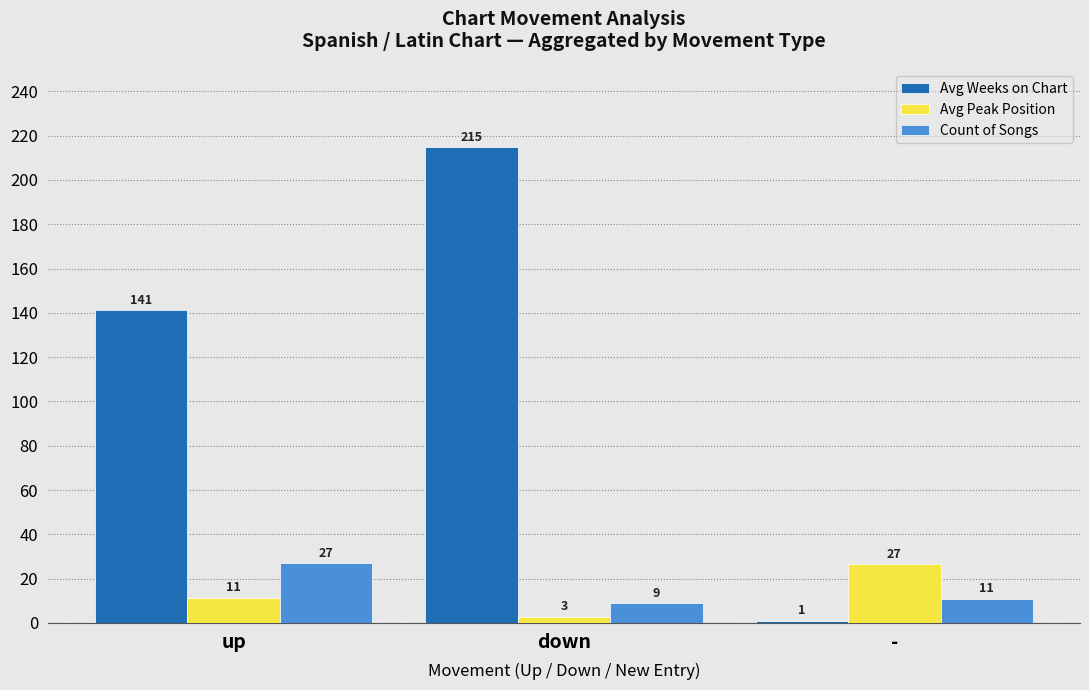

Does the chart contain stacked bars?

No